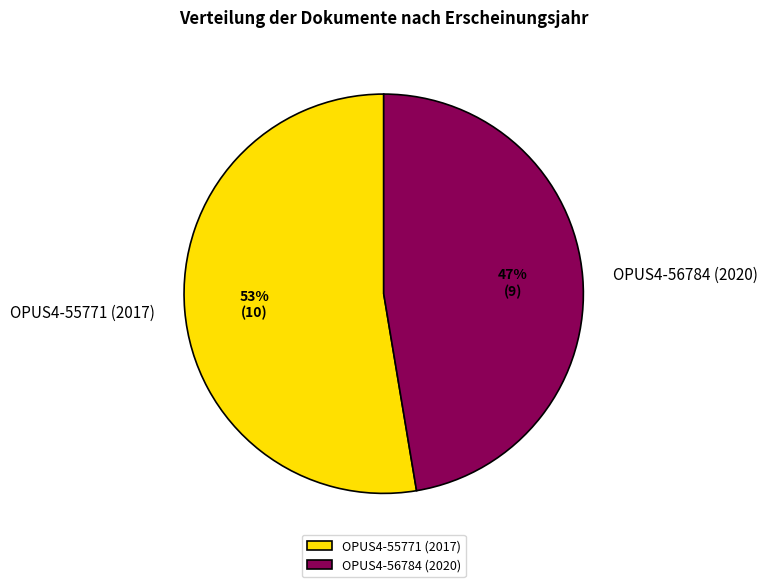

Approximately how many times larger is the value at OPUS4-56784 (2020) compared to OPUS4-55771 (2017)?

0.9